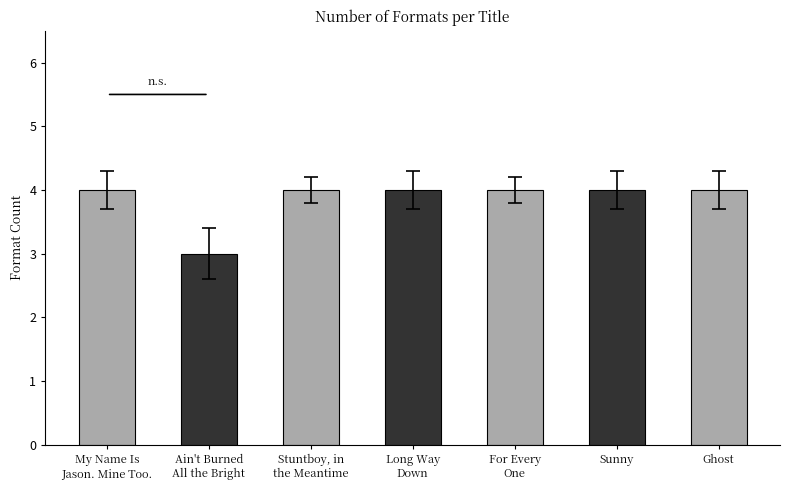

What is the difference between the second highest and minimum values?

1